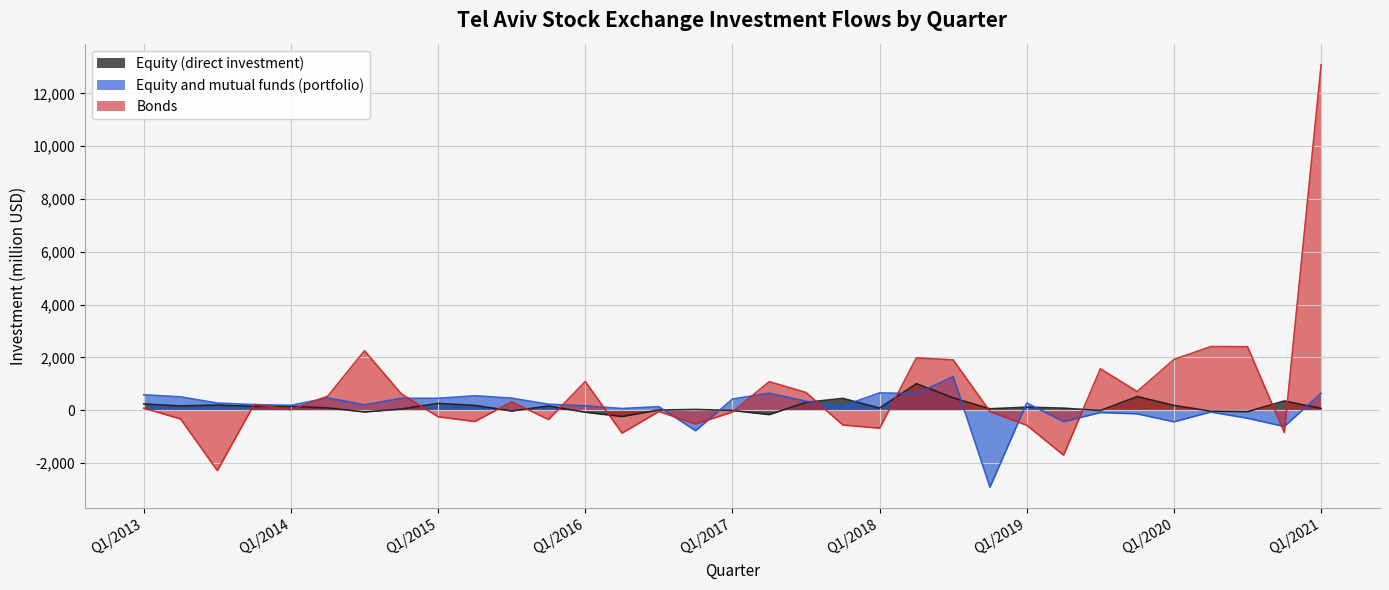

Between Q2/2013 and Q4/2013, which series saw the biggest shift?

Bonds